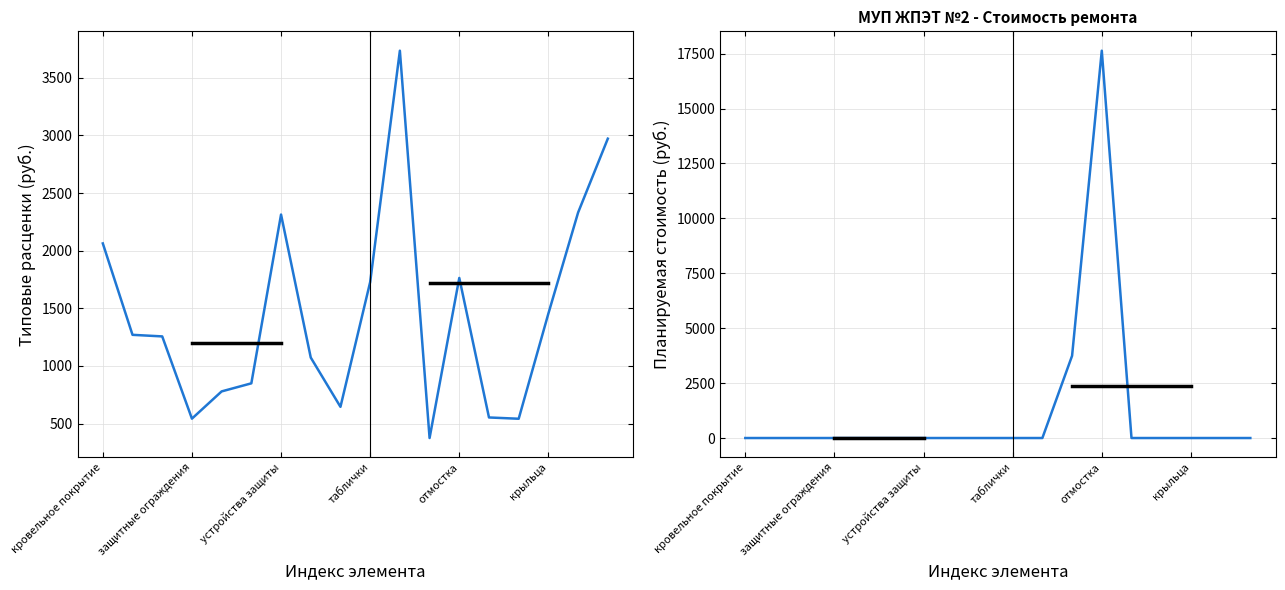

List the labels in order of Планируемая стоимость ремонта value, smallest first.

кровельное покрытие, защитные ограждения, устройства защиты, таблички, отмостка, крыльца, 6, 7, 8, 9, 10, 13, 14, 15, 16, 17, 11, 12